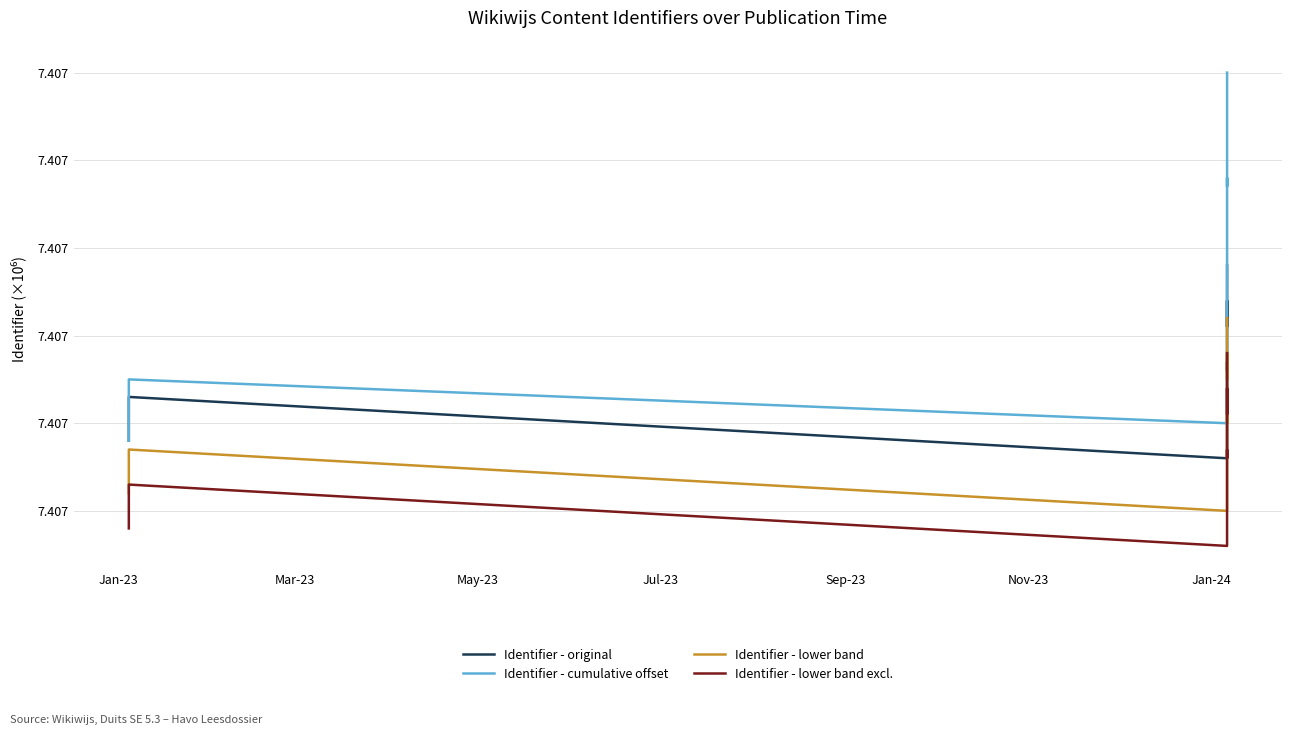

How many lines are shown in the chart?

4